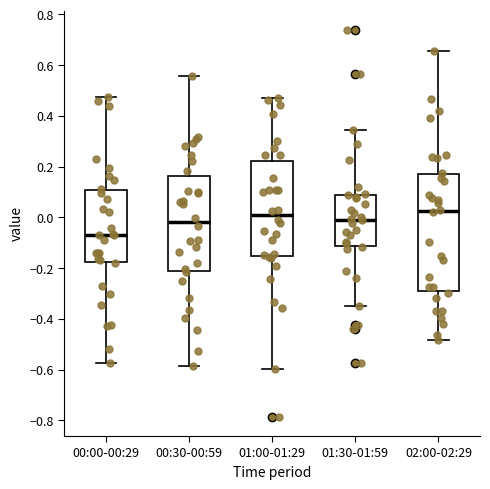

Comparing the boxes themselves (not the whiskers), which one is the tallest?

02:00-02:29